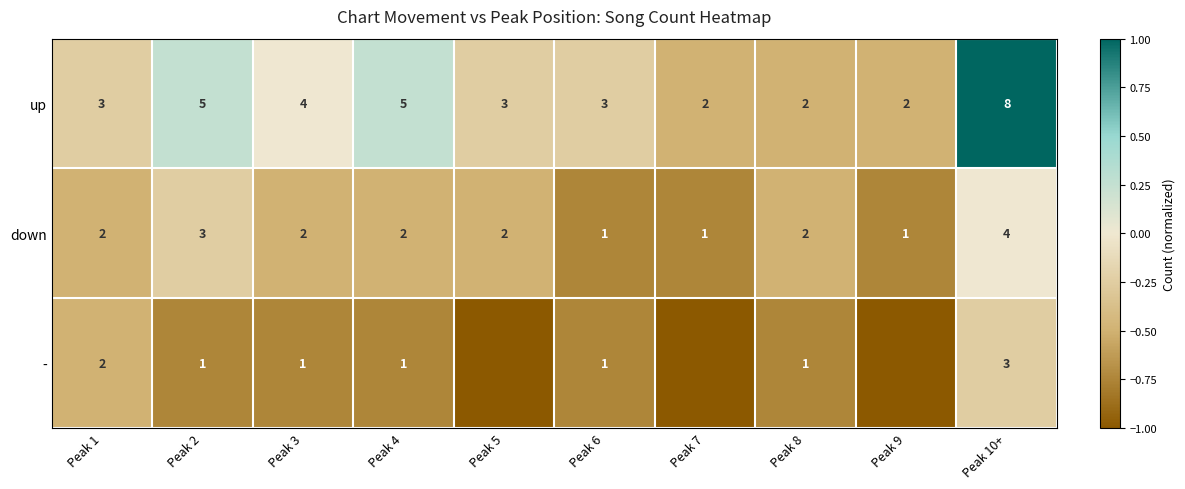

Count the number of data series in this chart.

3